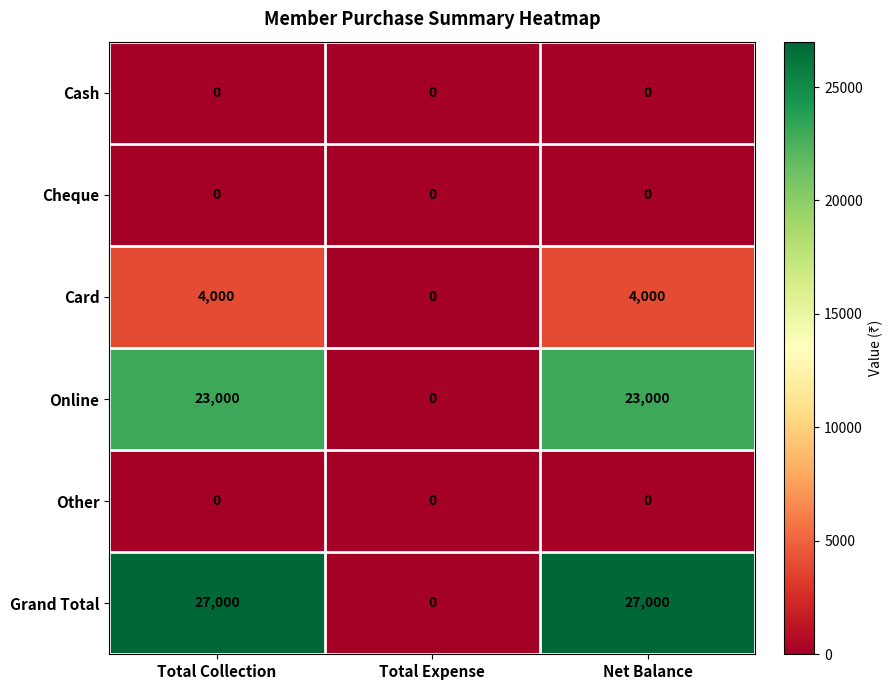

The Card series shows 4000 at Total Collection. True or false?

True